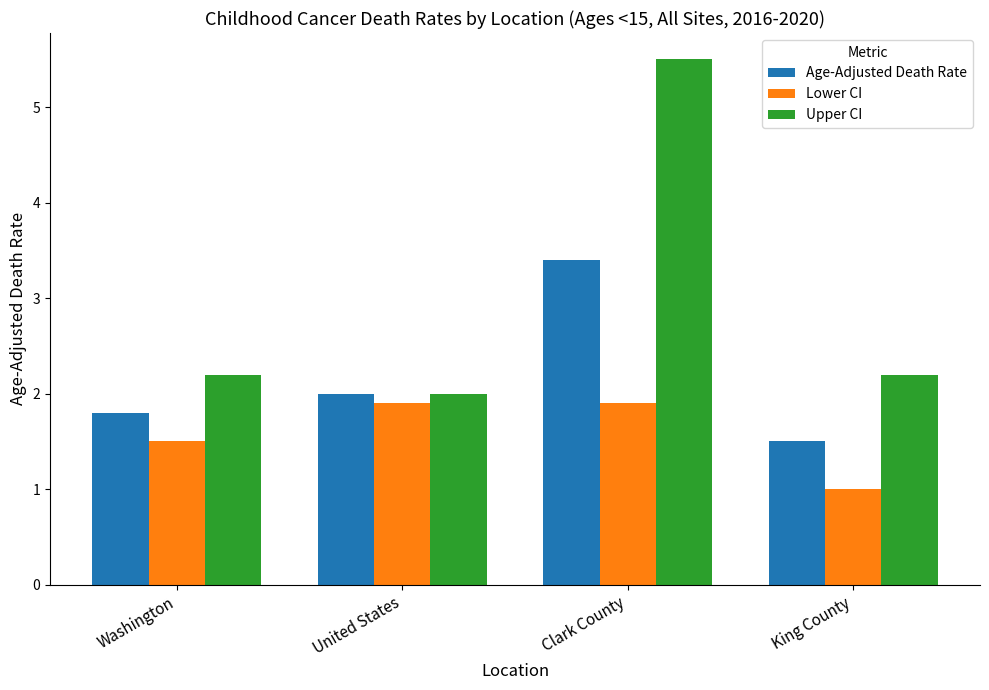

What is the sum of all Upper CI values?

11.9